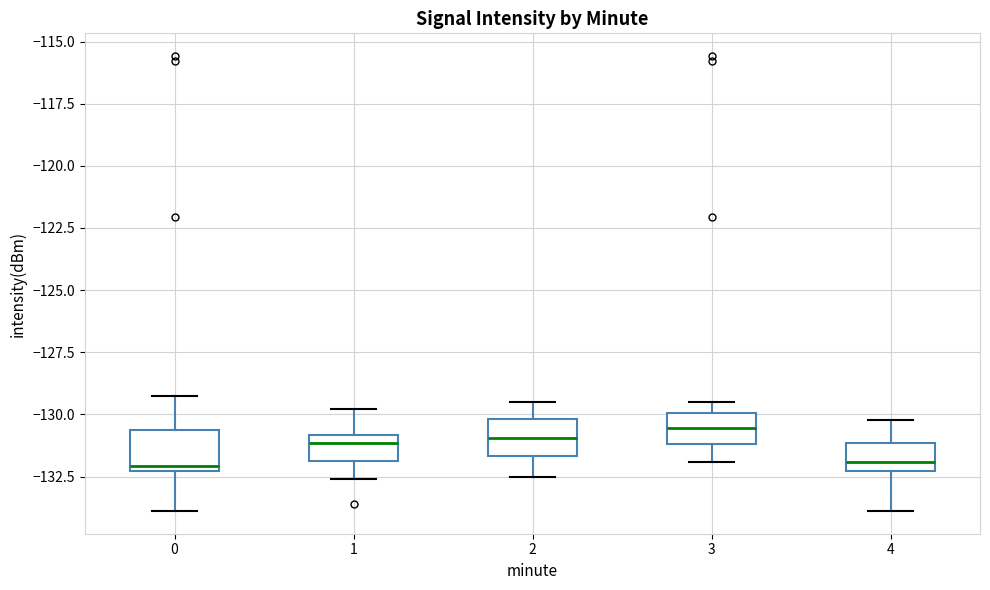

Where is the upper edge of the box at x = 4 on the y-axis? The values are not printed on the chart, so give them approximately, as read against the axis.

-131.0